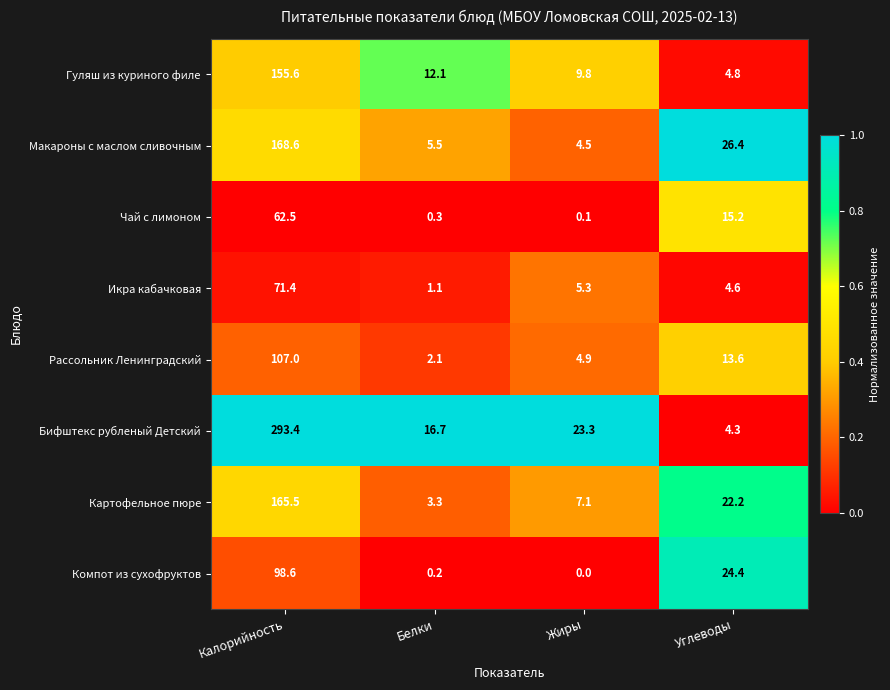

List the labels in order of Бифштекс рубленый Детский value, largest first.

Калорийность, Жиры, Белки, Углеводы